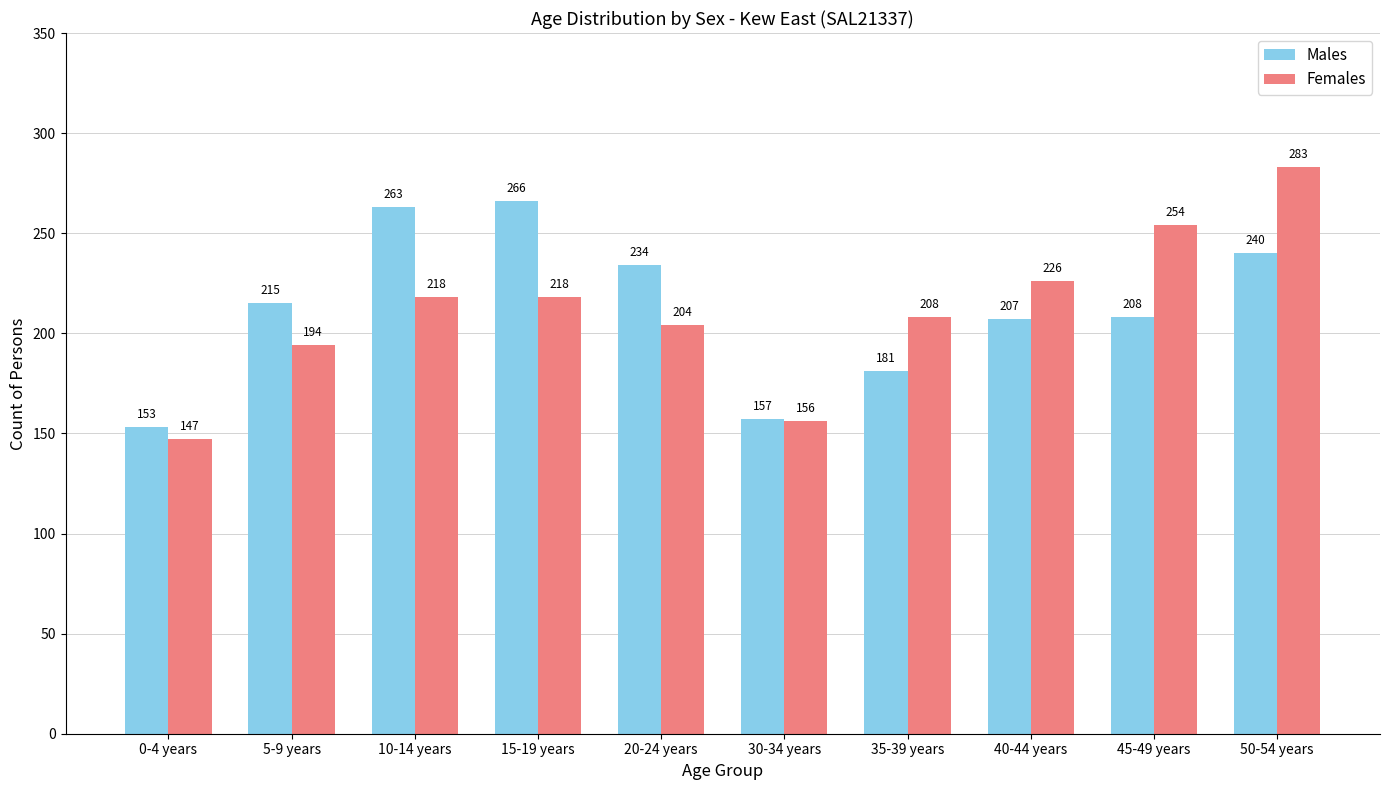

Reading left to right, transcribe all the data shown in this chart.

Males: 0-4 years=153	5-9 years=215	10-14 years=263	15-19 years=266	20-24 years=234	30-34 years=157	35-39 years=181	40-44 years=207	45-49 years=208	50-54 years=240
Females: 0-4 years=147	5-9 years=194	10-14 years=218	15-19 years=218	20-24 years=204	30-34 years=156	35-39 years=208	40-44 years=226	45-49 years=254	50-54 years=283